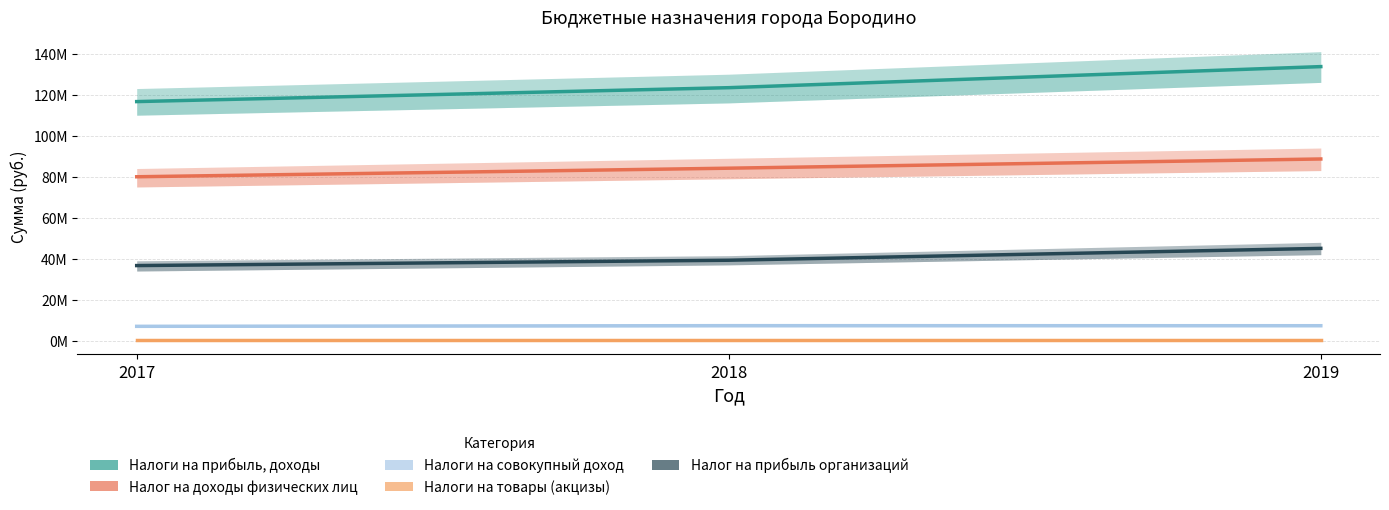

At which category is the sum across all series the highest?

2019